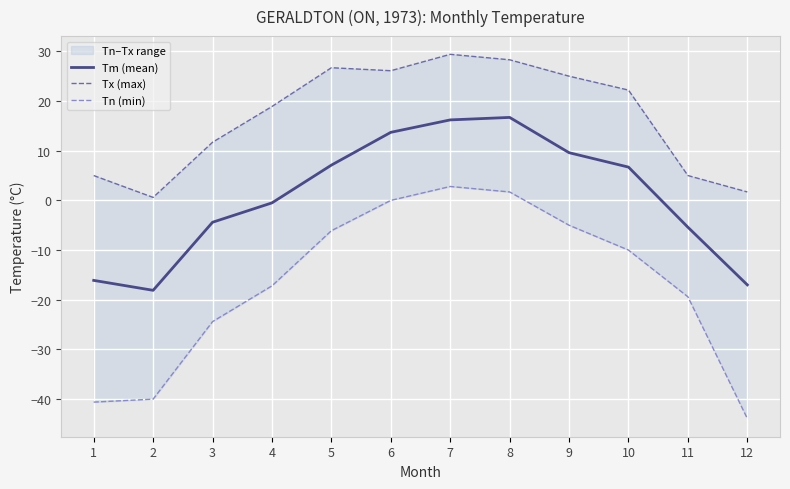

The value of Tn (min) at 3 is -8.0. True or false?

False